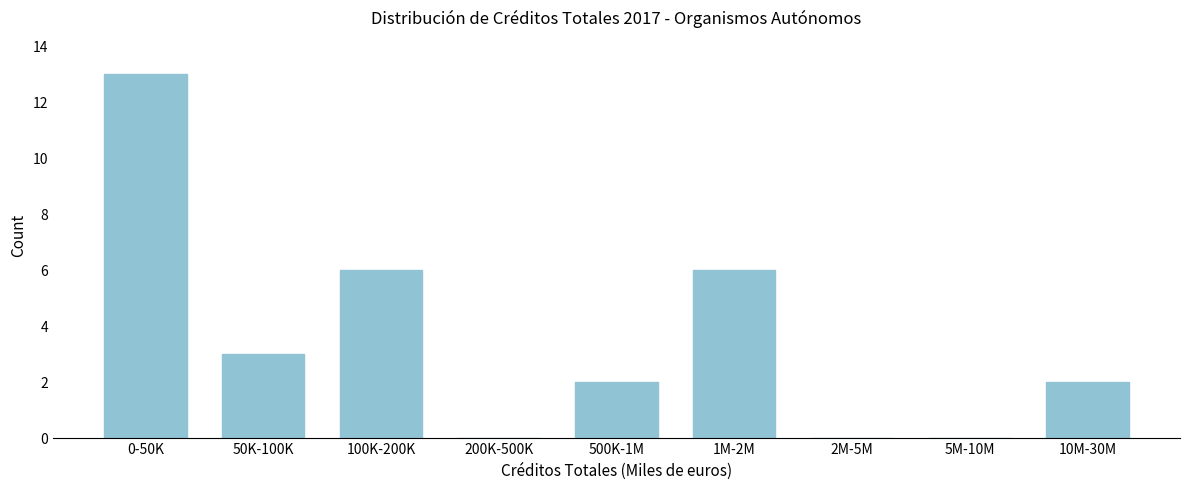

Reading left to right, extract all data points from this chart.

0-50K=13	50K-100K=3	100K-200K=6	200K-500K=0	500K-1M=2	1M-2M=6	2M-5M=0	5M-10M=0	10M-30M=2